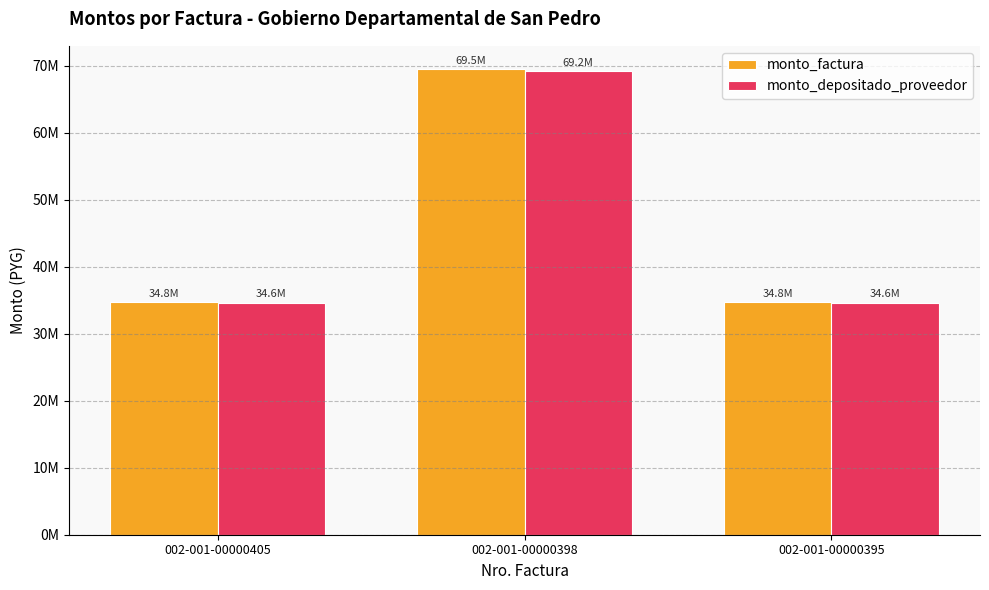

Count the monto_depositado_proveedor values in the range 34611000 to 69222000.

3